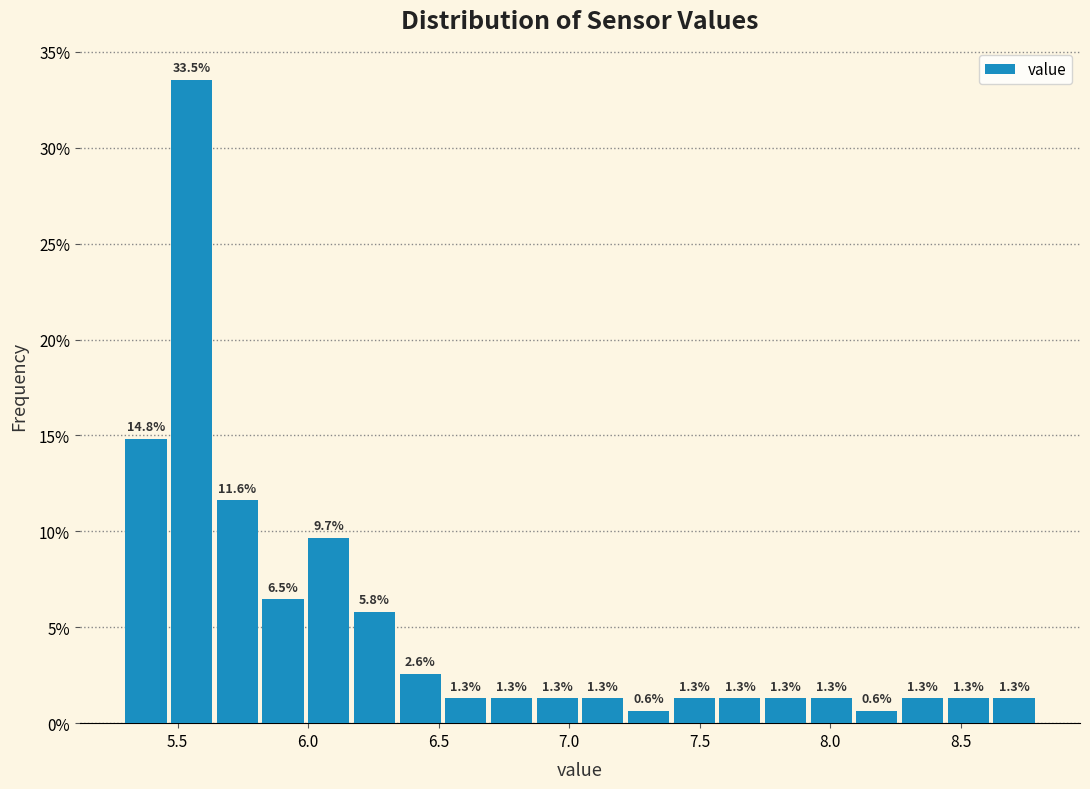

Read against the x-axis, roughly where is the centre of the tallest bar?

5.55